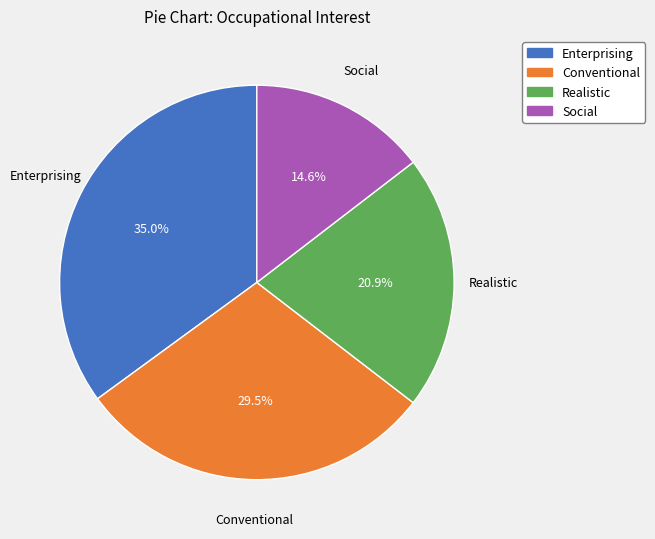

What is the ratio of the value at Social to the value at Enterprising?

0.4